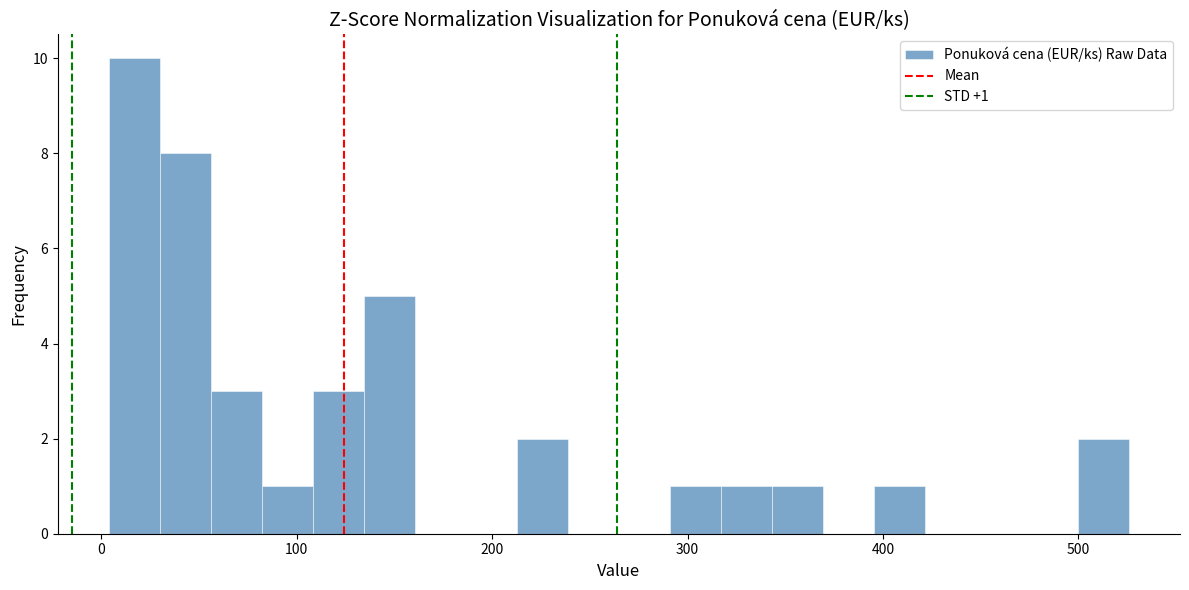

Around what value on the x-axis is the tallest bar? Give the approximate position of its centre, as read against the axis.

20